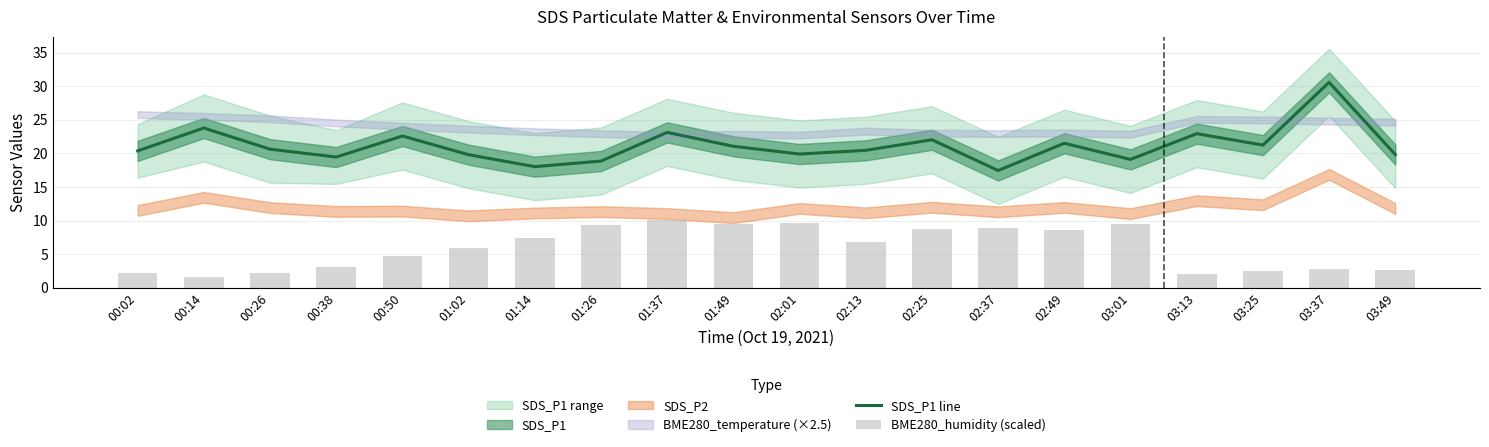

True or false: SDS_P1 line has a value of 18.0 at 01:14.

True